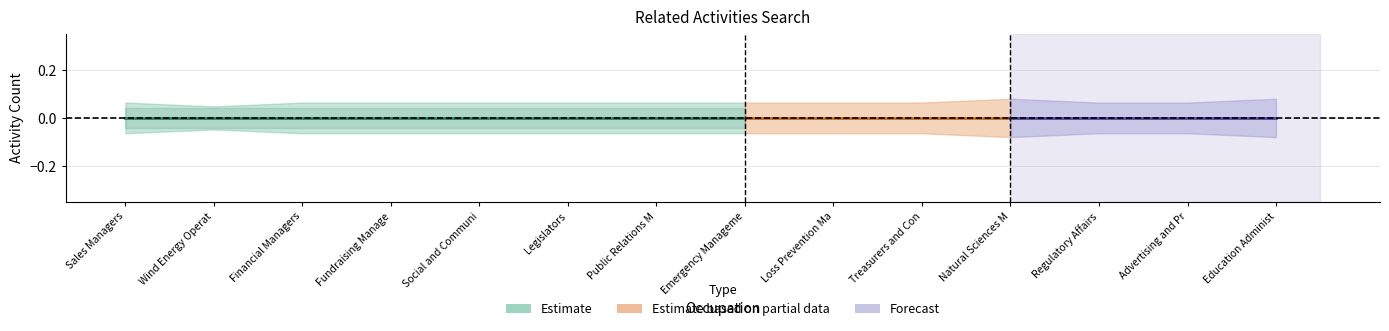

At how many categories does at least one series exceed 0?

14